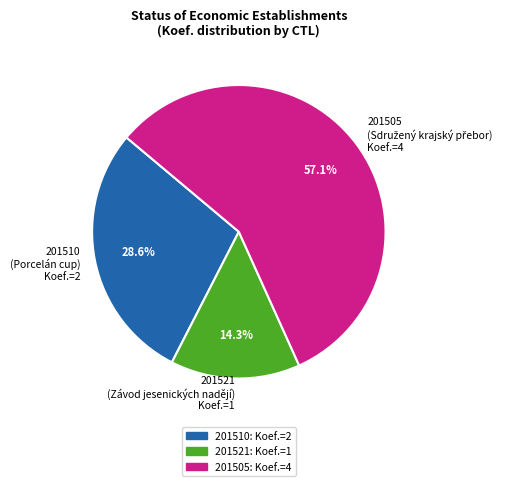

What is the smallest slice in the pie chart?

201521